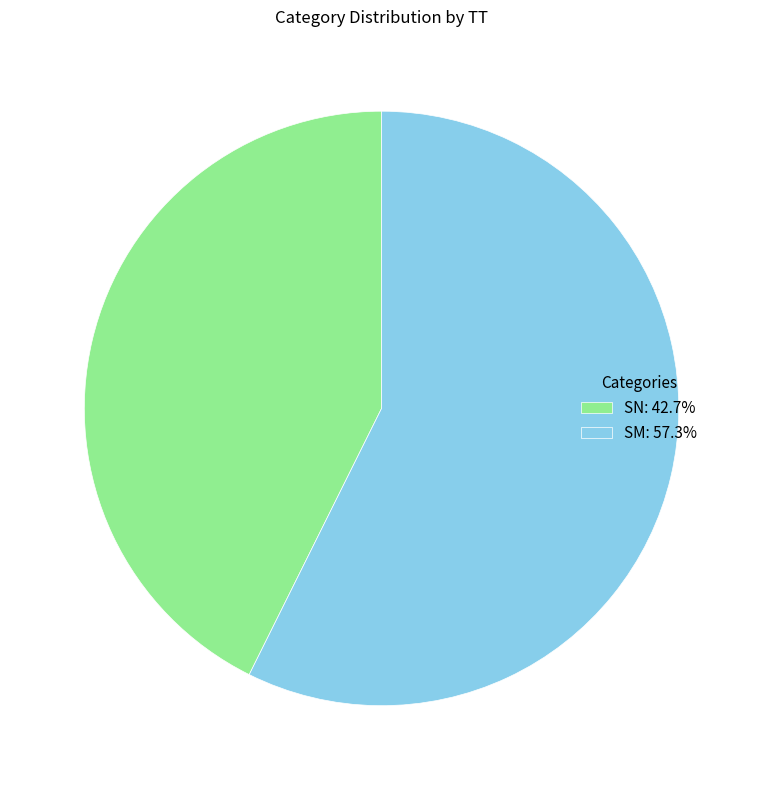

What is the ratio of the value at SN: 42.7% to the value at SM: 57.3%?

0.7